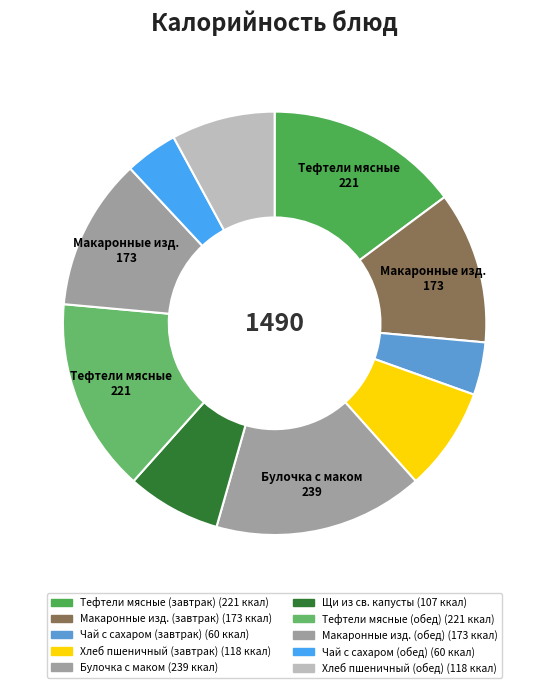

Rank the categories by value from lowest to highest.

Чай с сахаром (завтрак), Чай с сахаром (обед), Щи из св. капусты, Хлеб пшеничный (завтрак), Хлеб пшеничный (обед), Макаронные изд. (завтрак), Макаронные изд. (обед), Тефтели мясные (завтрак), Тефтели мясные (обед), Булочка с маком